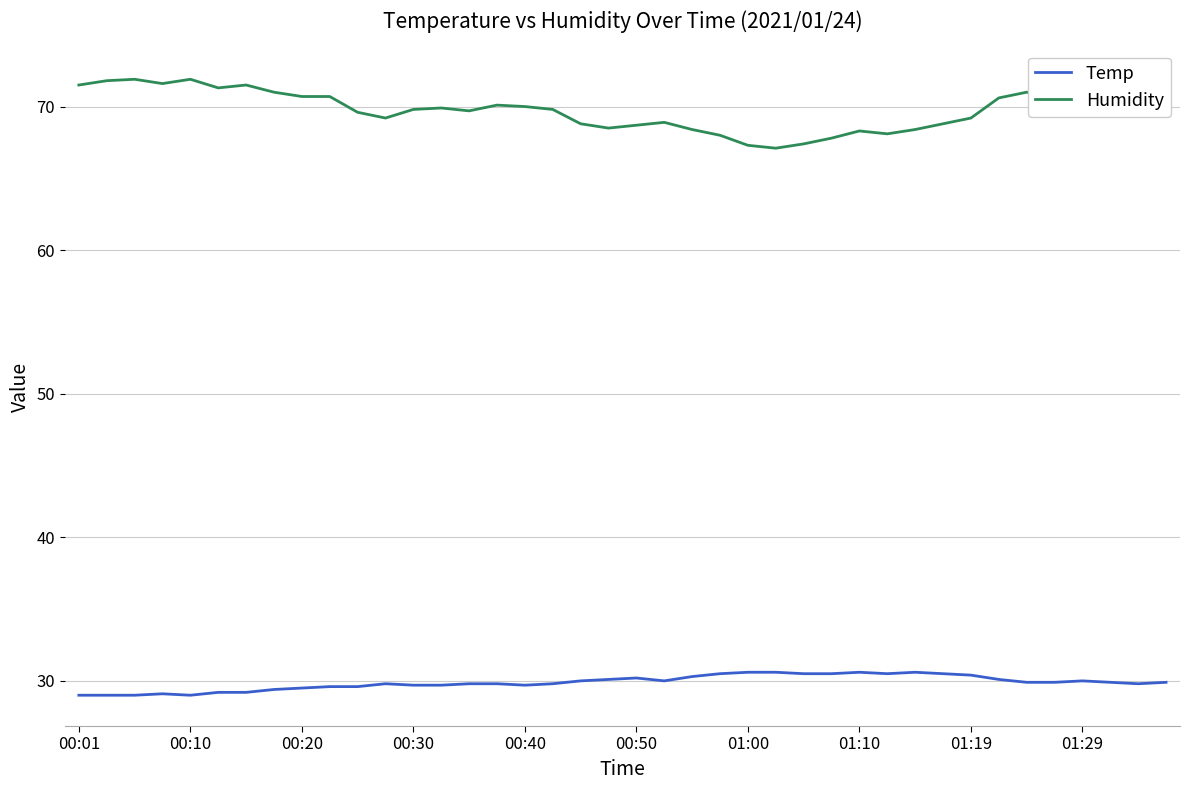

Count the number of data series in this chart.

2